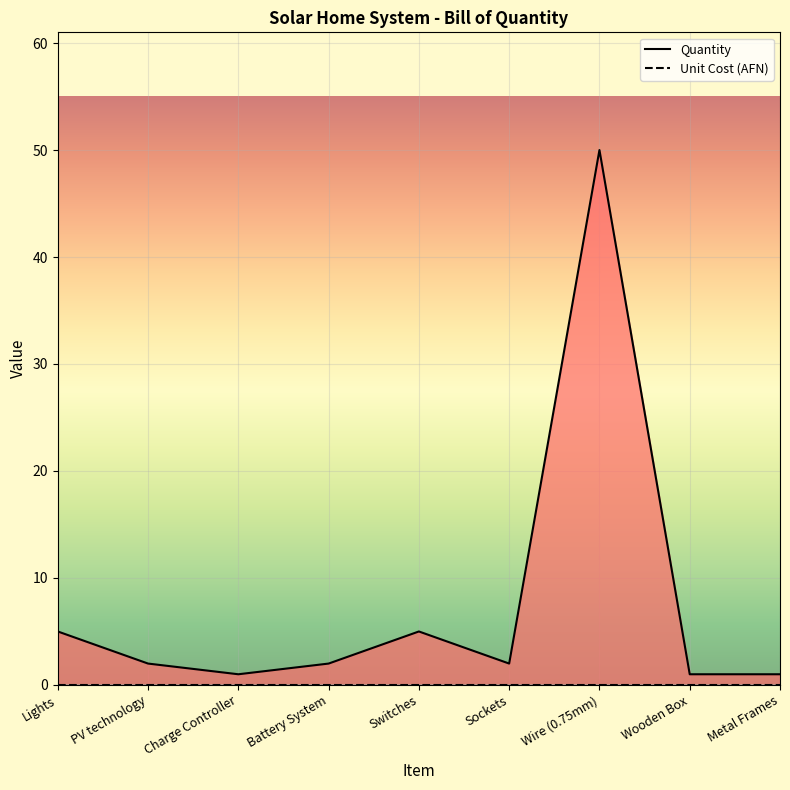

What position from the left is Switches?

5